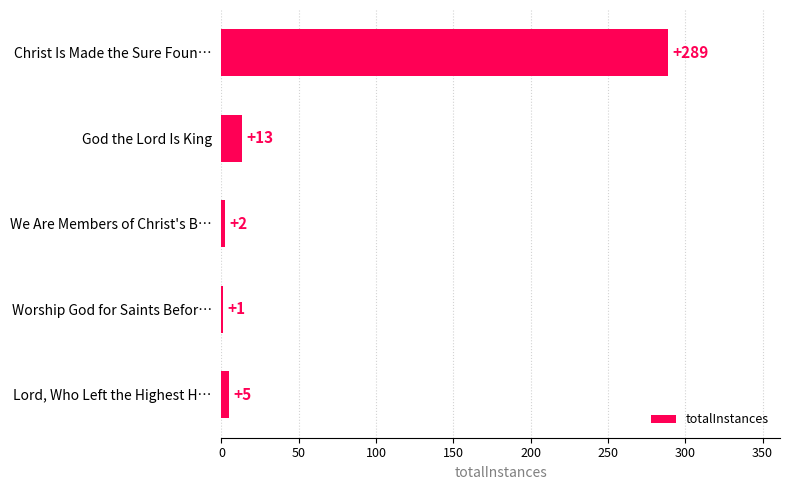

What is the sum of all values?

310